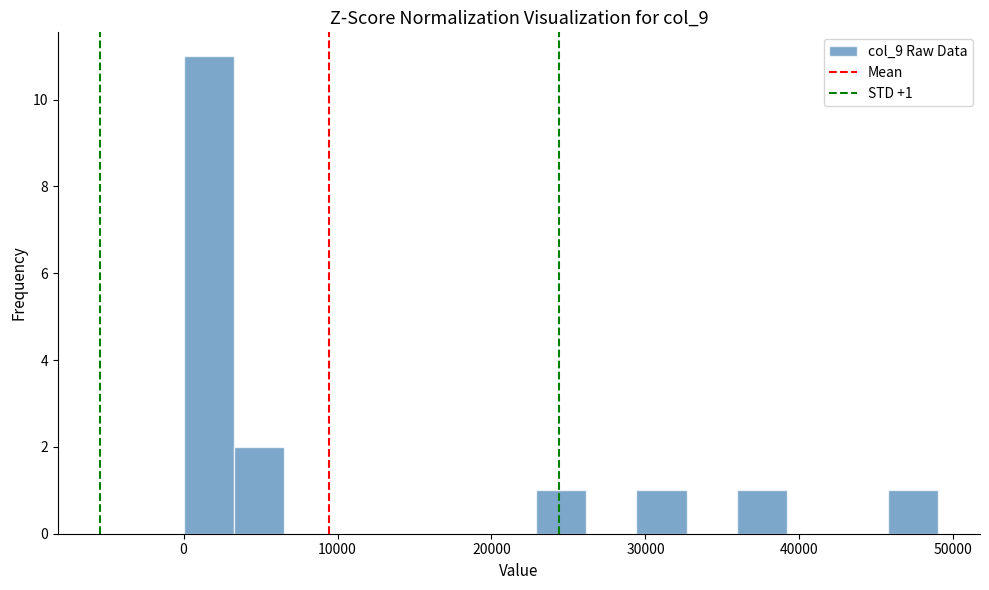

Read against the x-axis, roughly where is the centre of the tallest bar?

2000